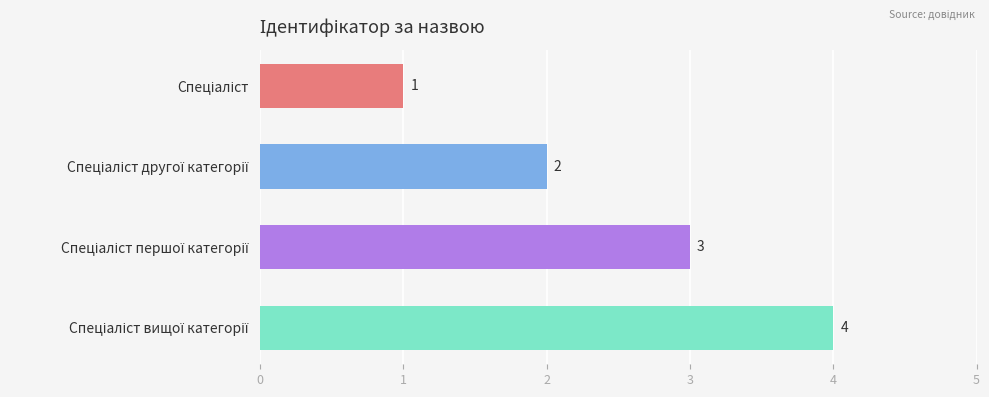

What is the value of the 3rd bar from the top?

3